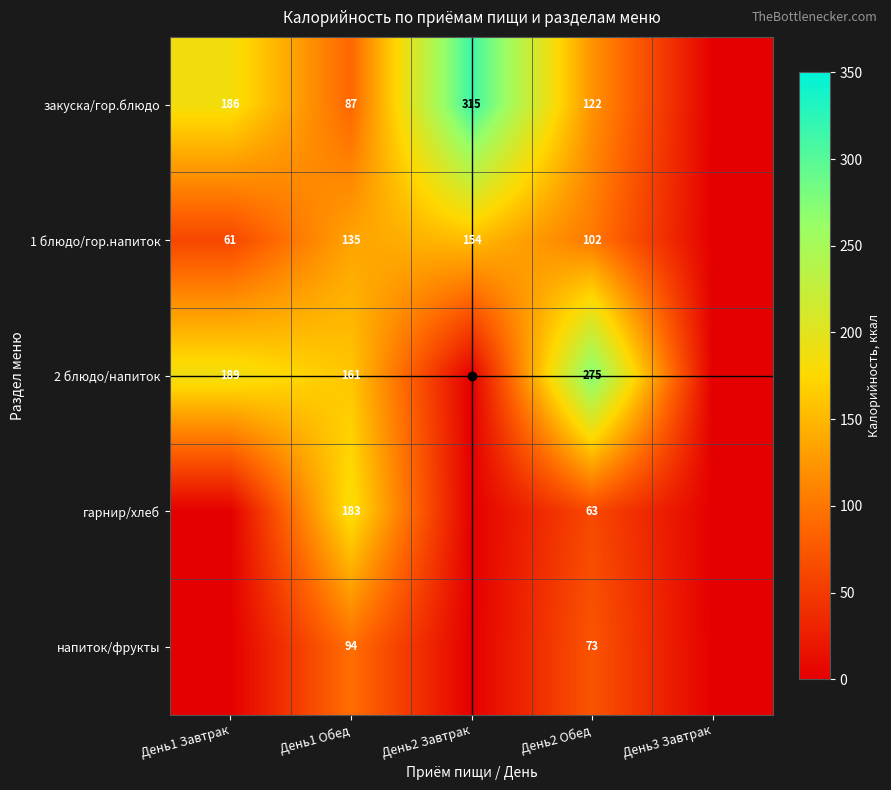

What is the difference between the закуска/гор.блюдо values at День2 Обед and День2 Завтрак?

193